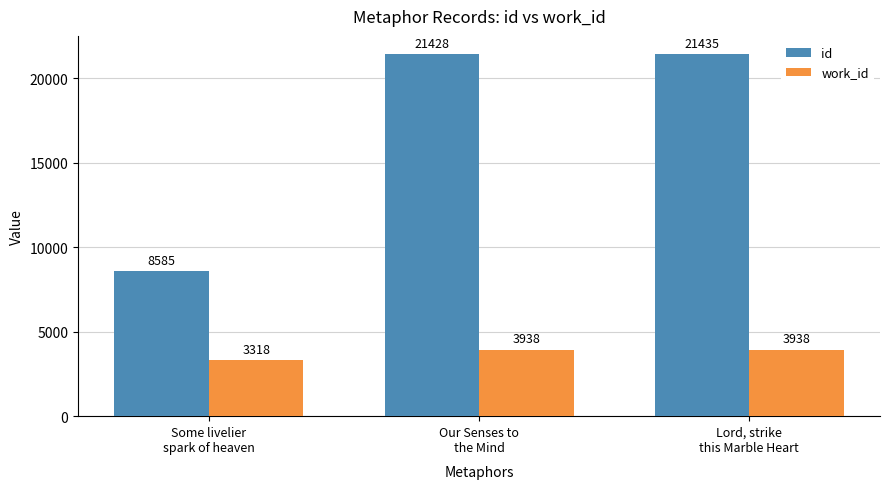

What are all the series names shown in the legend?

id, work_id